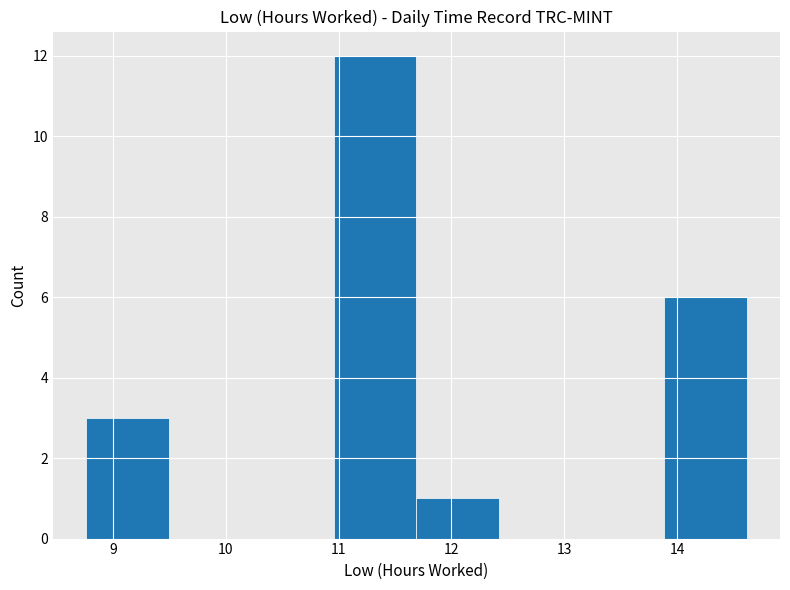

Over which range of the x-axis is the bar tallest?

11.0 to 11.7